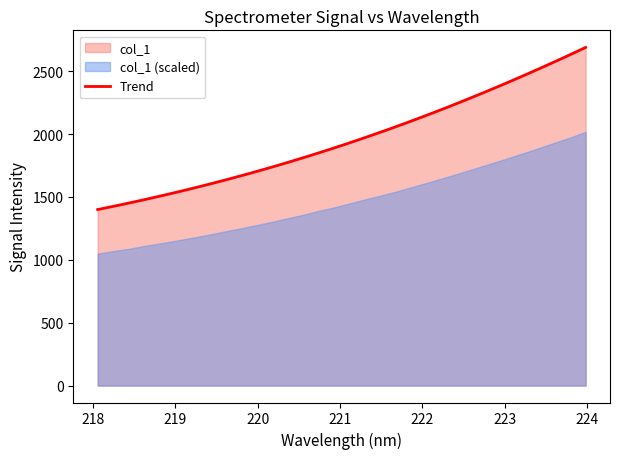

Which category has the lowest value across all series?

218.0596